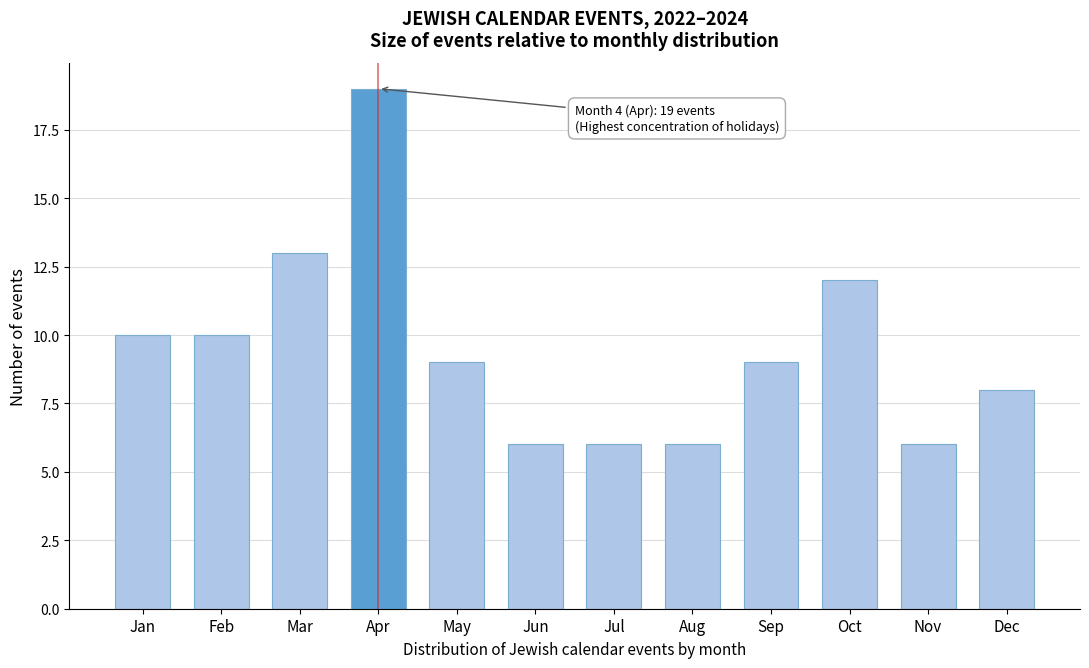

Reading left to right, what are all the values shown in this chart?

10	10	13	19	9	6	6	6	9	12	6	8